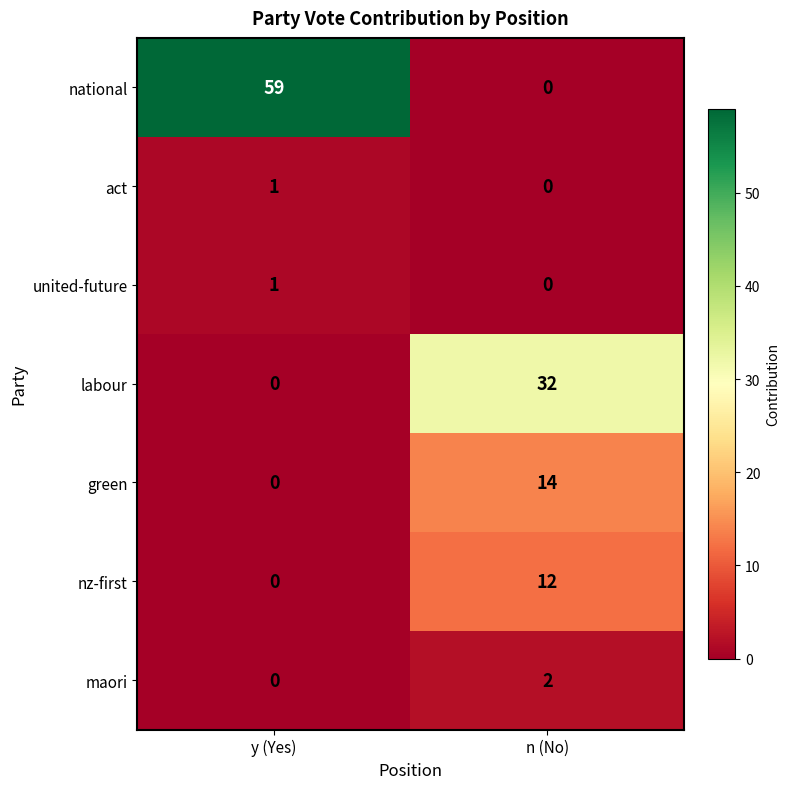

Is it true that maori equals 0 at y (Yes)?

True